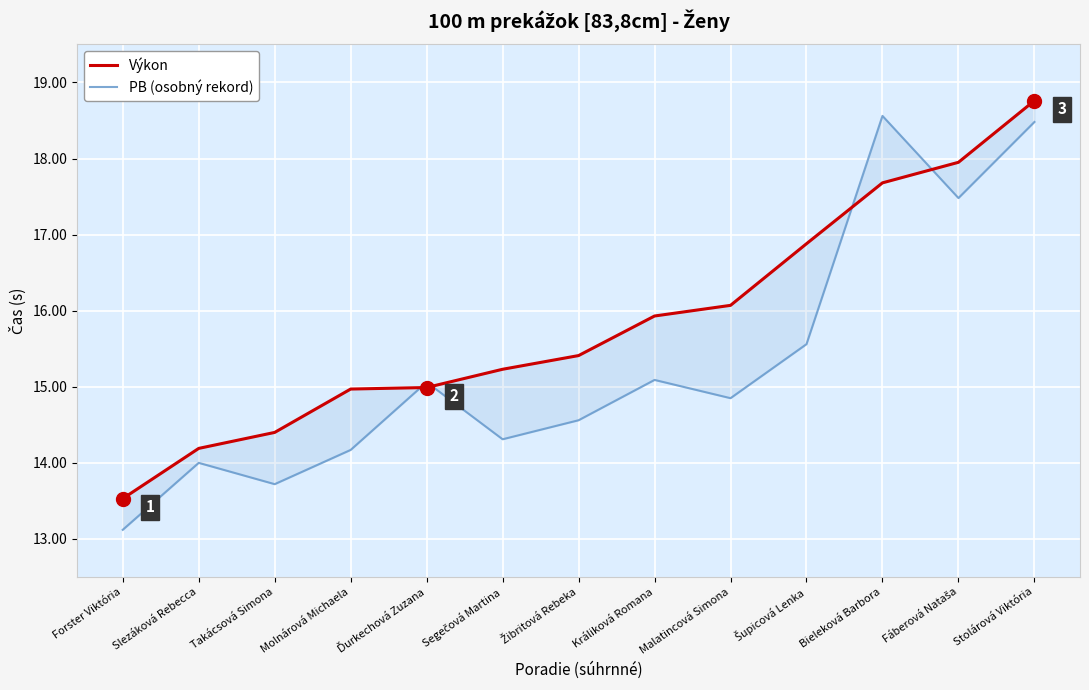

What position from the left is Fáberová Nataša?

12